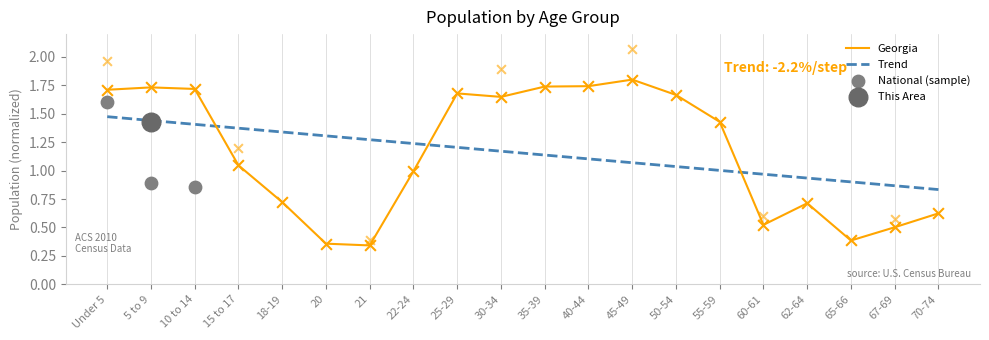

What is the maximum value for Georgia?

1.8